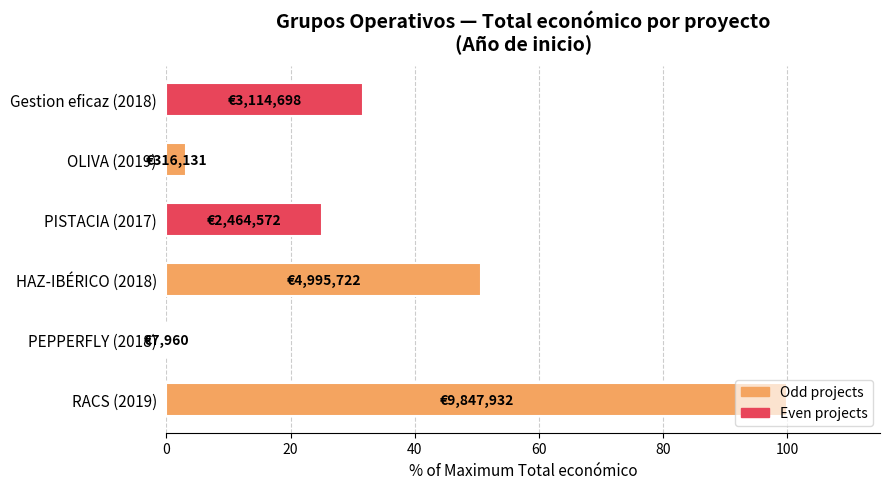

What is the greatest value displayed?

100.0